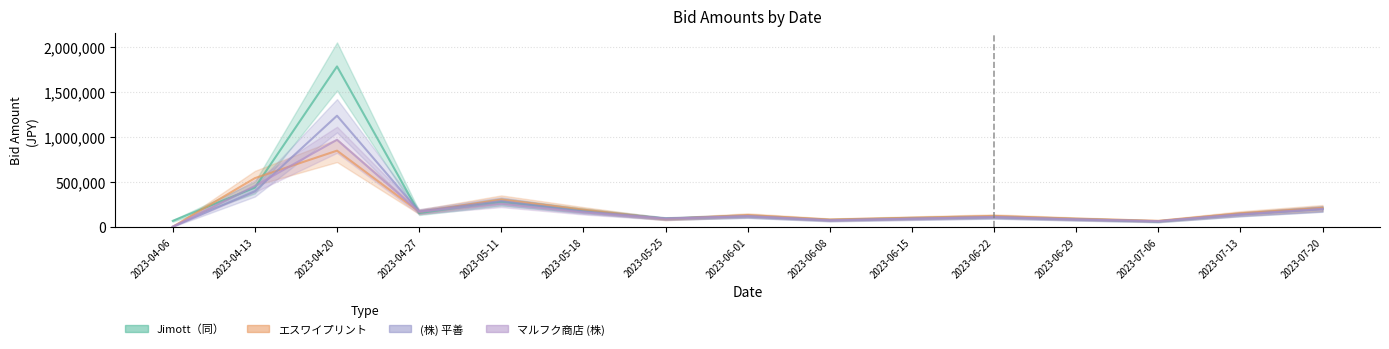

Does the chart display data point markers on the line(s)?

No